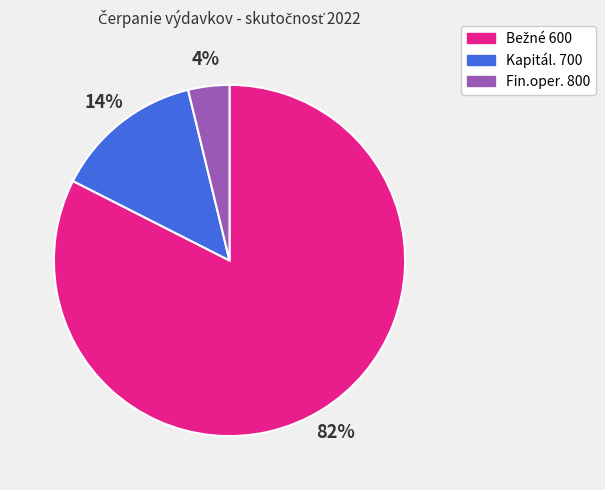

To the nearest percent, what percentage of the pie is Kapitál. 700?

14%